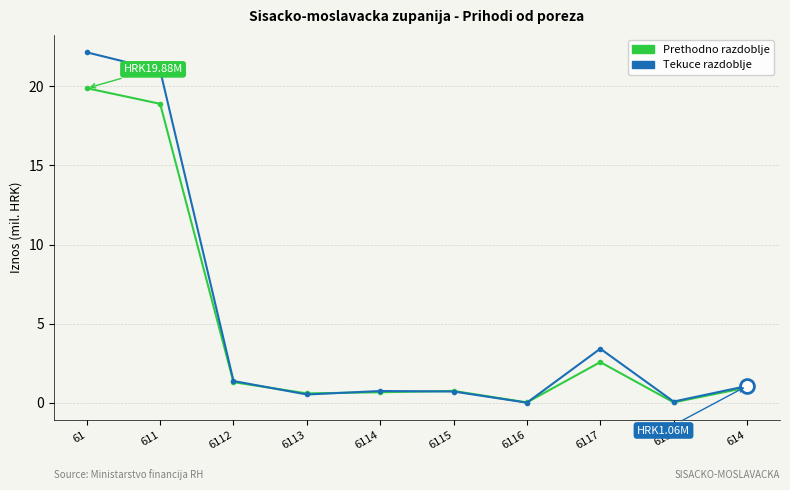

Which series has the largest total across all categories?

Tekuce razdoblje